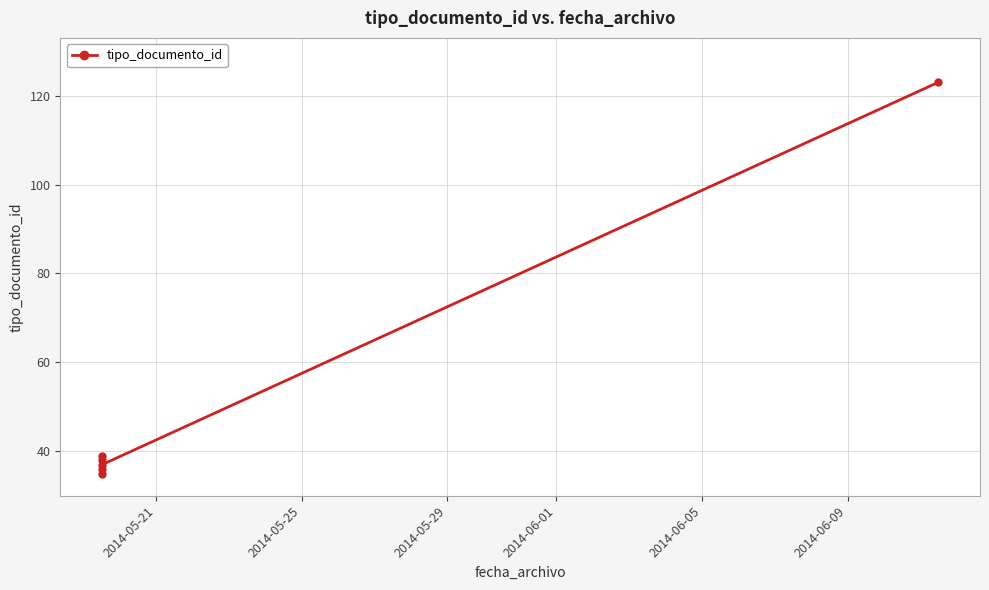

What is the sum of all values?

308